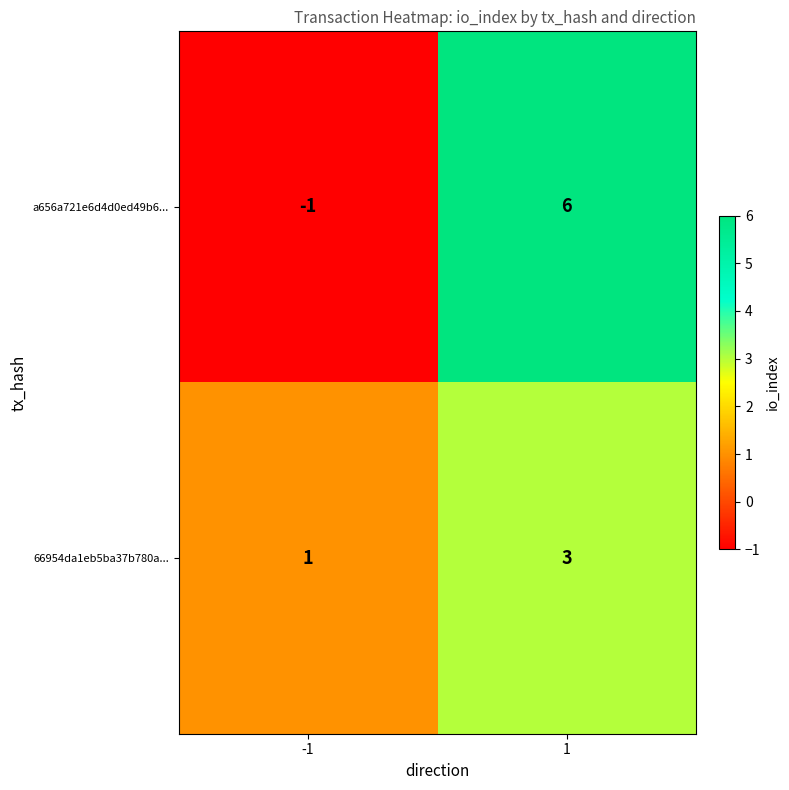

The value of a656a721e6d4d0ed49b6... at 1 is 6. True or false?

True